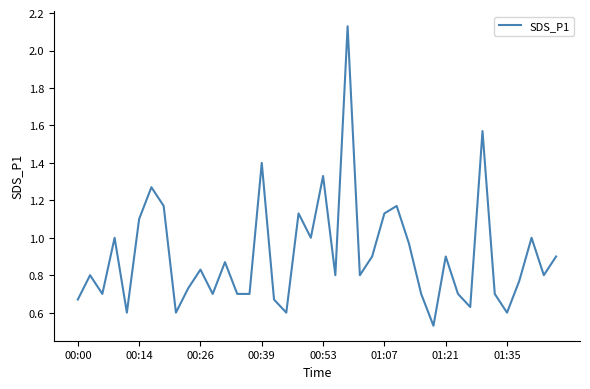

How many interior local valleys (lower than both neighbors) does the data have?

12